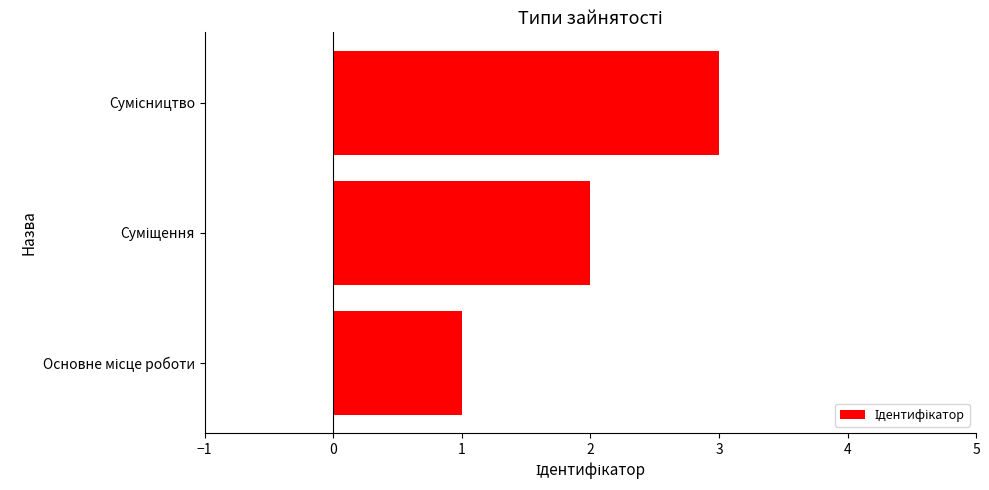

What is the maximum value shown in the chart?

3